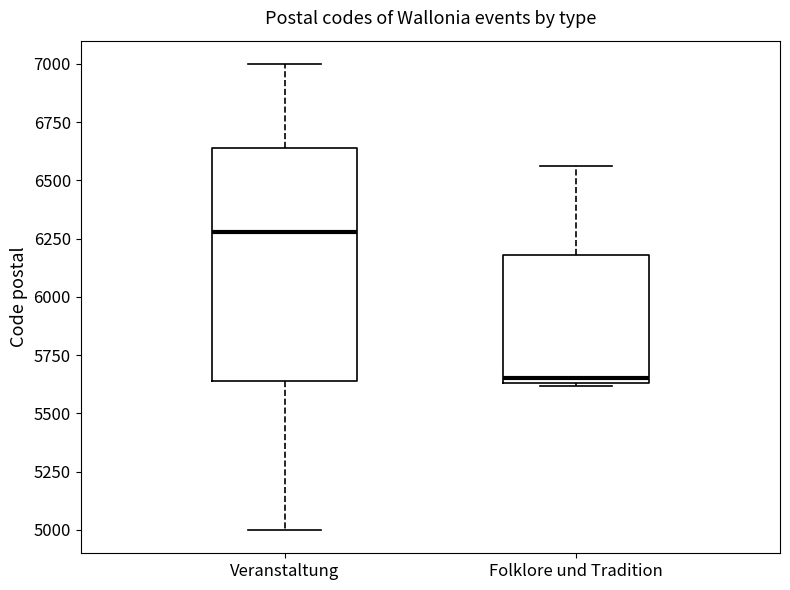

Reading left to right, transcribe this box plot: for each box, give where its median line is, the range the box spans, and where its two whiskers end, as read against the y-axis. The values are not printed on the chart, so give them approximately, as read against the axis.

Veranstaltung: median 6300, box 5650 to 6650, whiskers 5000 to 7000
Folklore und Tradition: median 5650 (just above the box's lower edge), box 5650 to 6200, whiskers 5600 to 6550